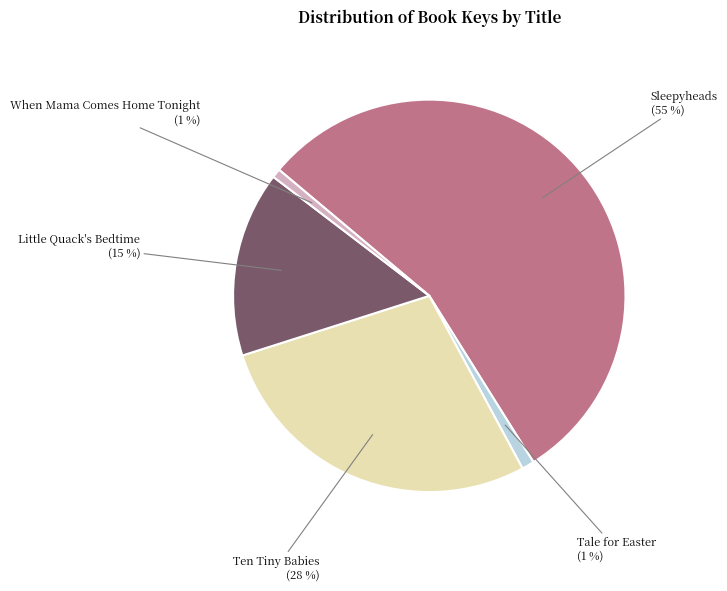

Count the number of slices in the pie.

5